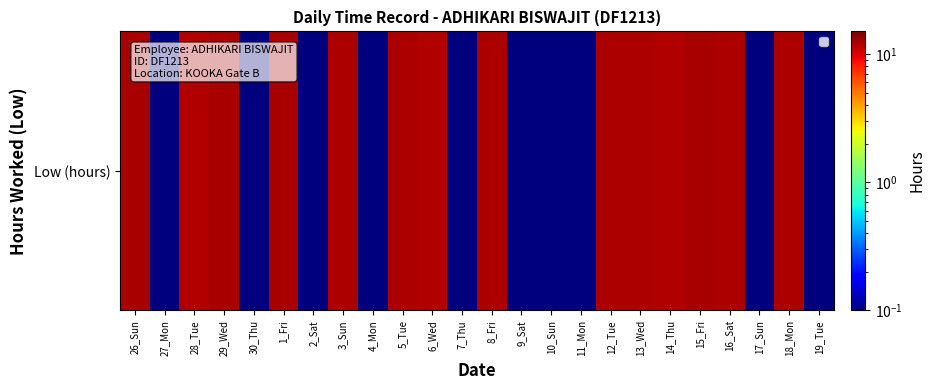

How many values are below 12?

11